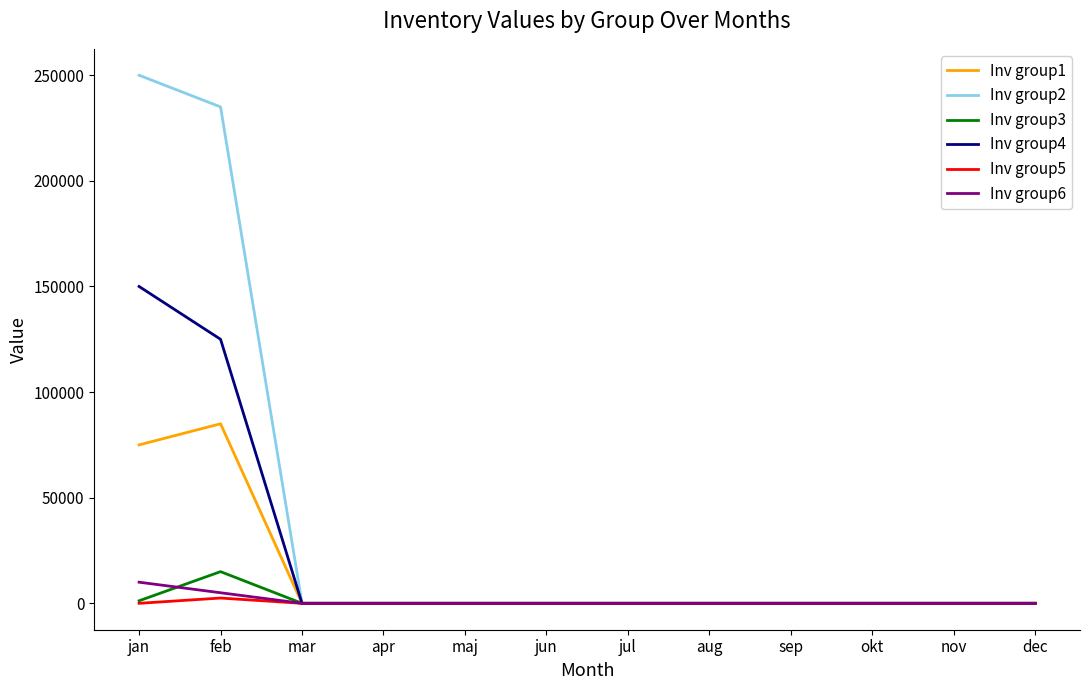

What is the average value of the Inv group4 series?

22917